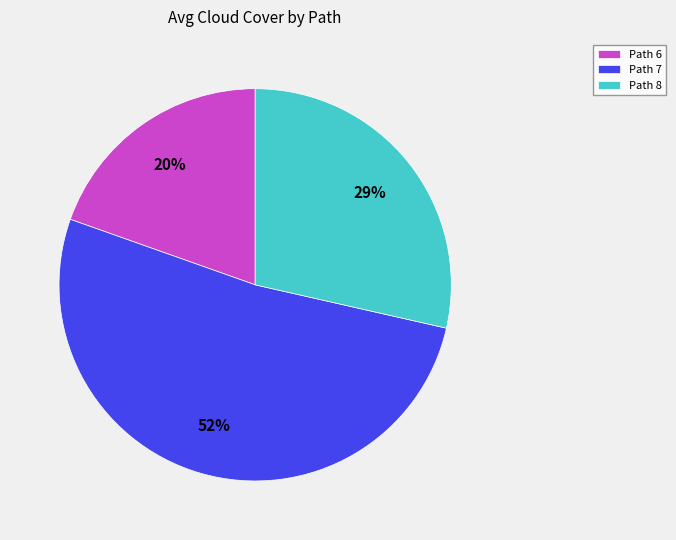

How many segments does this pie chart have?

3